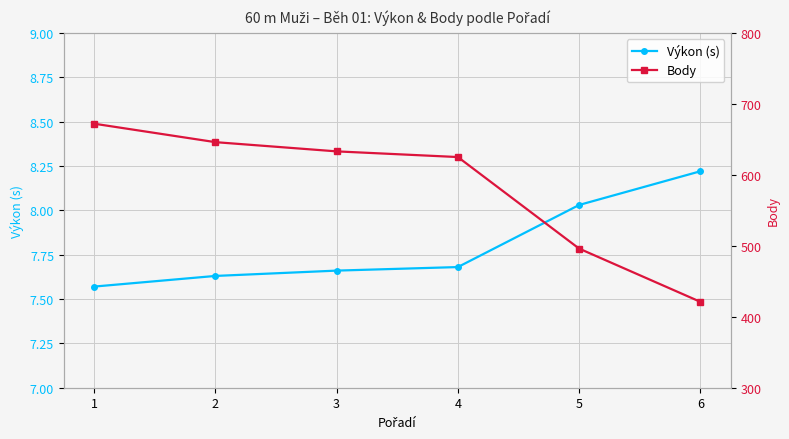

Reading left to right, transcribe all the data shown in this chart.

Výkon (s): 7.6	7.6	7.7	7.7	8.0	8.2
Body: 672.0	646.0	633.0	625.0	496.0	421.0